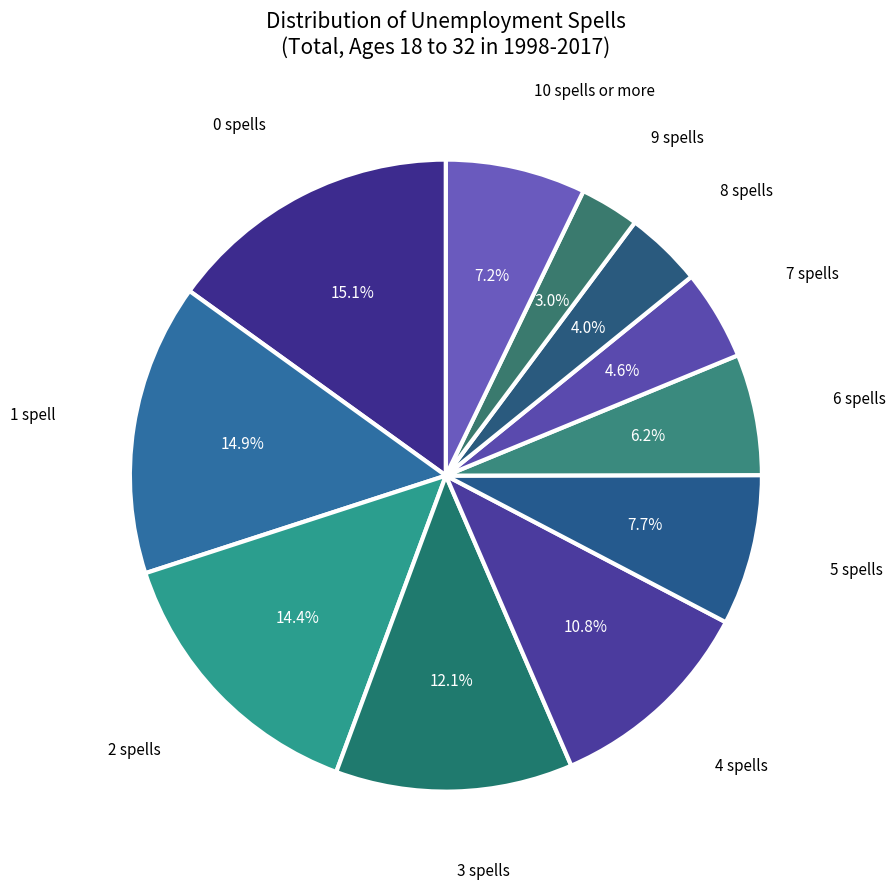

Which category has the smallest portion of the pie?

9 spells